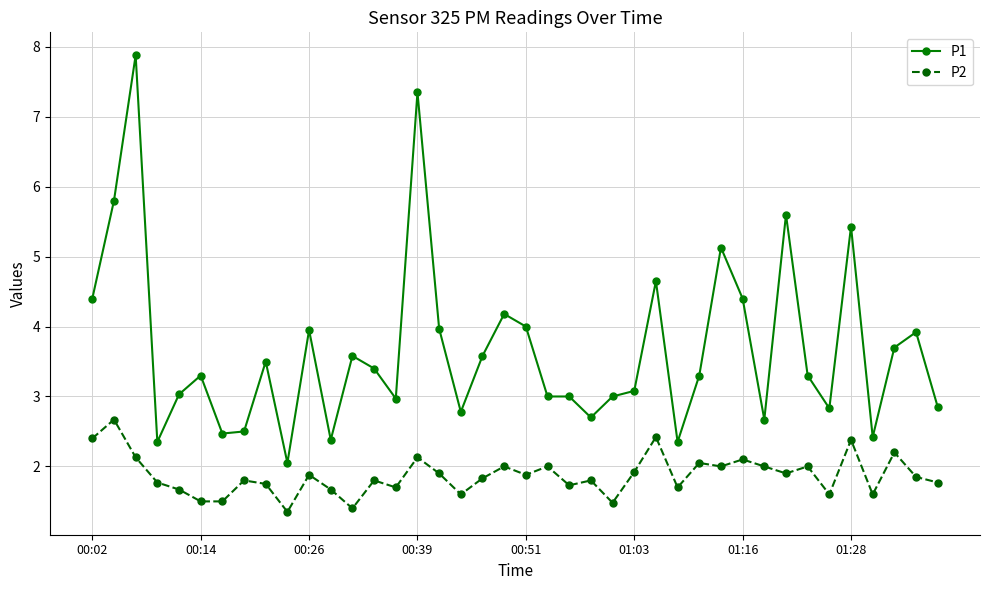

Which series has the largest range (max minus min)?

P1